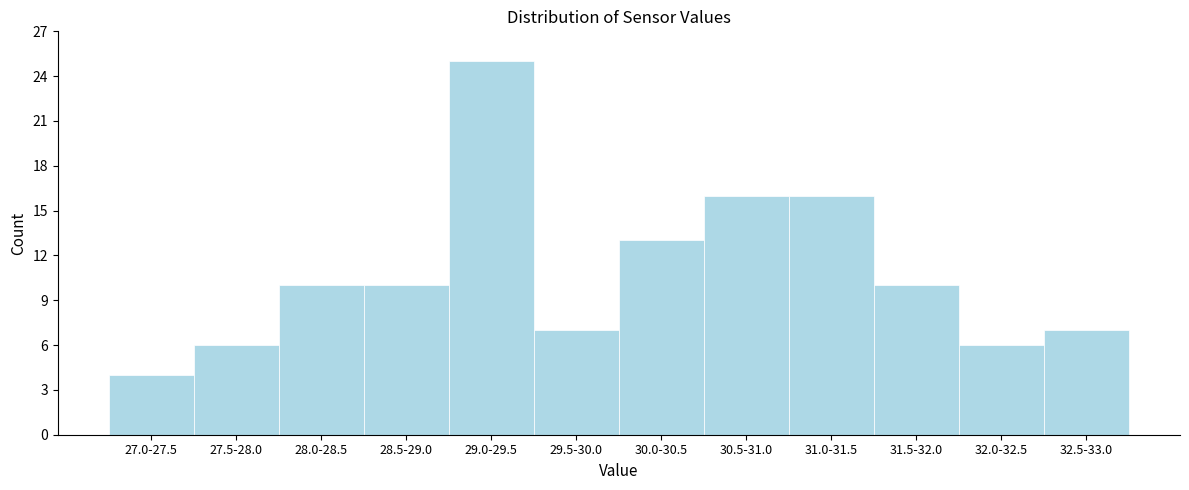

Reading left to right, transcribe all the data shown in this chart.

27.0-27.5=4	27.5-28.0=6	28.0-28.5=10	28.5-29.0=10	29.0-29.5=25	29.5-30.0=7	30.0-30.5=13	30.5-31.0=16	31.0-31.5=16	31.5-32.0=10	32.0-32.5=6	32.5-33.0=7